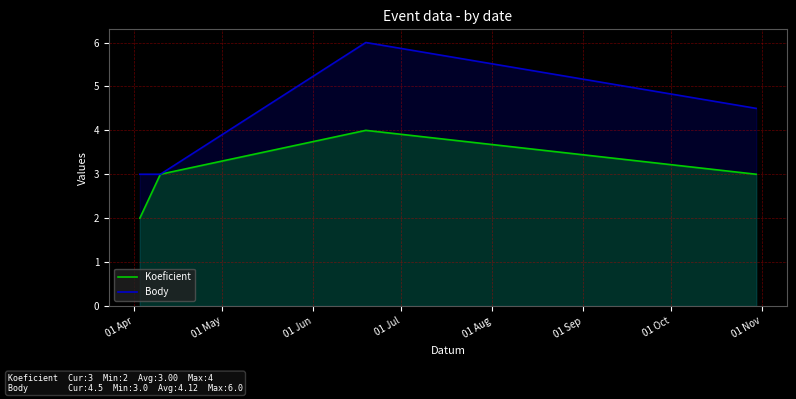

How many interior local peaks does the Koeficient series have?

1